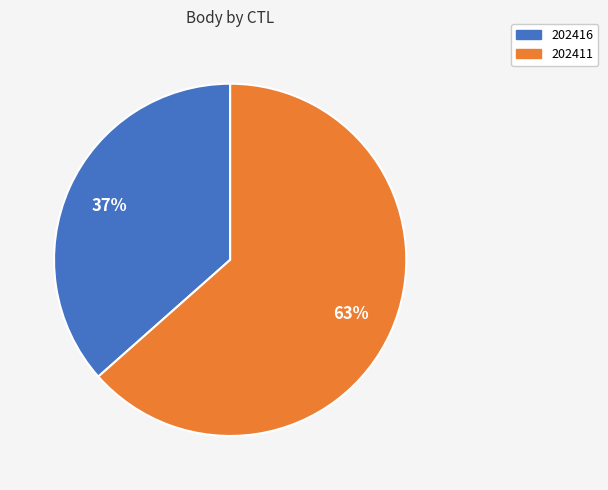

Which category accounts for the majority?

202411